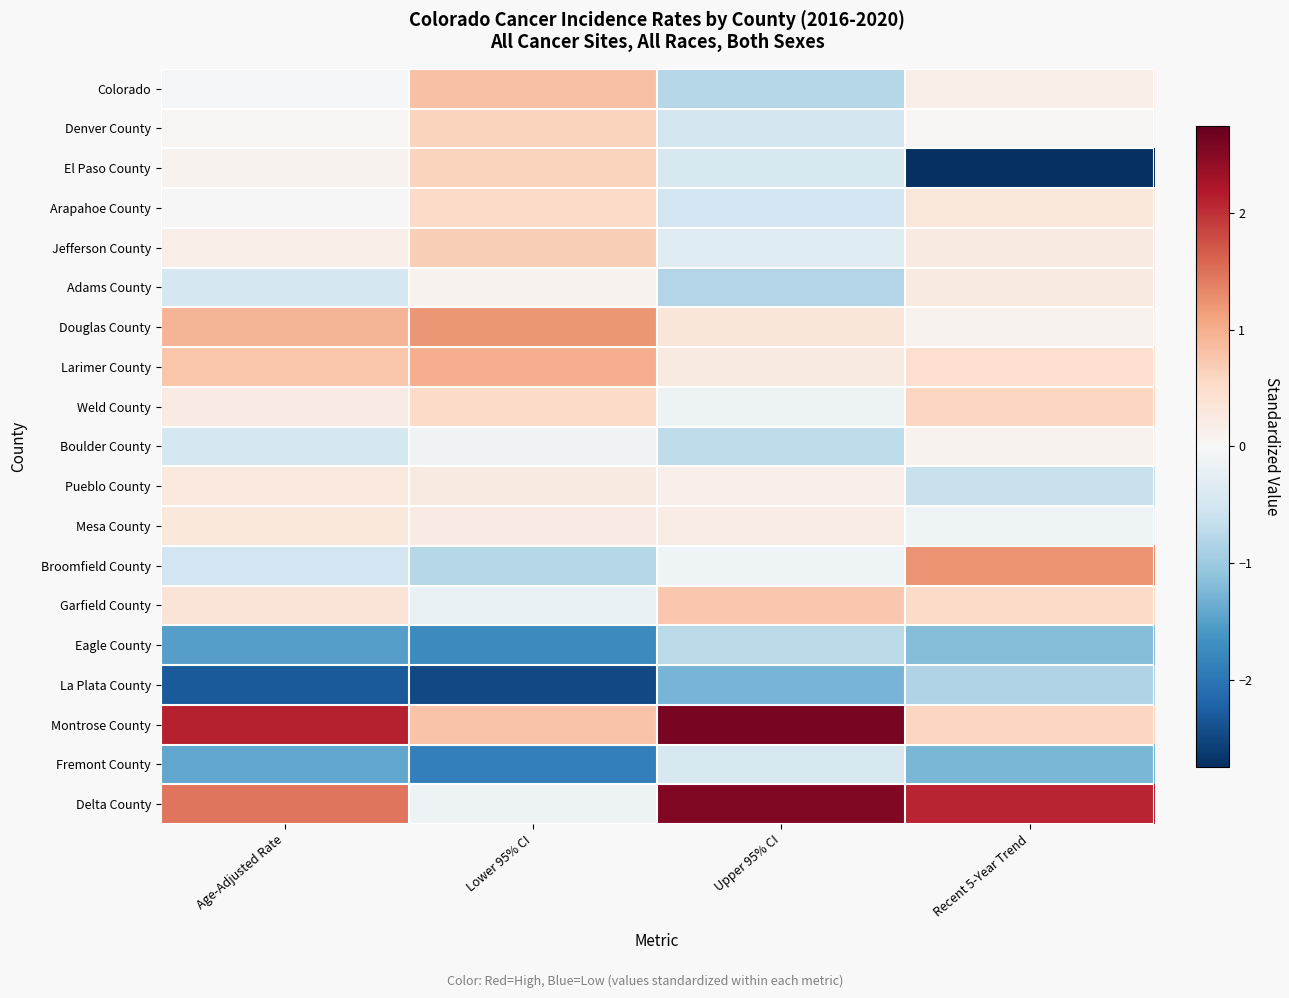

Reading right to left, what are all the values shown in this chart?

Colorado: Recent 5-Year Trend=0.2	Upper 95% CI=-0.8	Lower 95% CI=0.8	Age-Adjusted Rate=-0.0
Denver County: Recent 5-Year Trend=0.0	Upper 95% CI=-0.5	Lower 95% CI=0.6	Age-Adjusted Rate=0.0
El Paso County: Recent 5-Year Trend=-2.7	Upper 95% CI=-0.4	Lower 95% CI=0.6	Age-Adjusted Rate=0.1
Arapahoe County: Recent 5-Year Trend=0.3	Upper 95% CI=-0.5	Lower 95% CI=0.5	Age-Adjusted Rate=-0.0
Jefferson County: Recent 5-Year Trend=0.2	Upper 95% CI=-0.3	Lower 95% CI=0.7	Age-Adjusted Rate=0.2
Adams County: Recent 5-Year Trend=0.2	Upper 95% CI=-0.8	Lower 95% CI=0.1	Age-Adjusted Rate=-0.5
Douglas County: Recent 5-Year Trend=0.1	Upper 95% CI=0.3	Lower 95% CI=1.2	Age-Adjusted Rate=0.9
Larimer County: Recent 5-Year Trend=0.5	Upper 95% CI=0.2	Lower 95% CI=1.0	Age-Adjusted Rate=0.8
Weld County: Recent 5-Year Trend=0.6	Upper 95% CI=-0.2	Lower 95% CI=0.5	Age-Adjusted Rate=0.2
Boulder County: Recent 5-Year Trend=0.1	Upper 95% CI=-0.7	Lower 95% CI=-0.1	Age-Adjusted Rate=-0.5
Pueblo County: Recent 5-Year Trend=-0.6	Upper 95% CI=0.1	Lower 95% CI=0.3	Age-Adjusted Rate=0.3
Mesa County: Recent 5-Year Trend=-0.1	Upper 95% CI=0.2	Lower 95% CI=0.2	Age-Adjusted Rate=0.3
Broomfield County: Recent 5-Year Trend=1.2	Upper 95% CI=-0.1	Lower 95% CI=-0.8	Age-Adjusted Rate=-0.5
Garfield County: Recent 5-Year Trend=0.5	Upper 95% CI=0.7	Lower 95% CI=-0.2	Age-Adjusted Rate=0.4
Eagle County: Recent 5-Year Trend=-1.2	Upper 95% CI=-0.7	Lower 95% CI=-1.7	Age-Adjusted Rate=-1.5
La Plata County: Recent 5-Year Trend=-0.8	Upper 95% CI=-1.3	Lower 95% CI=-2.5	Age-Adjusted Rate=-2.3
Montrose County: Recent 5-Year Trend=0.6	Upper 95% CI=2.6	Lower 95% CI=0.8	Age-Adjusted Rate=2.1
Fremont County: Recent 5-Year Trend=-1.3	Upper 95% CI=-0.4	Lower 95% CI=-1.9	Age-Adjusted Rate=-1.4
Delta County: Recent 5-Year Trend=2.1	Upper 95% CI=2.5	Lower 95% CI=-0.1	Age-Adjusted Rate=1.5